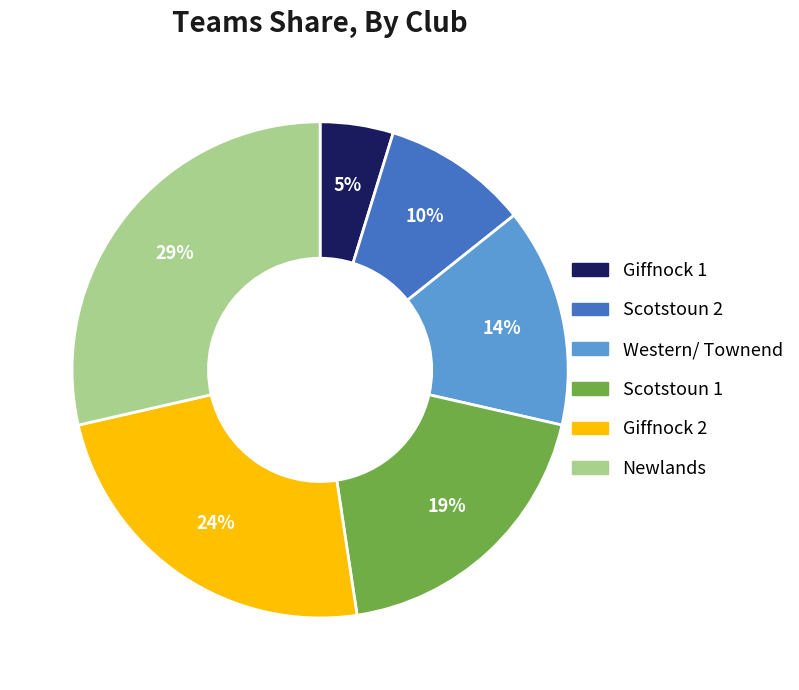

To the nearest percent, what portion does Scotstoun 1 represent?

19%